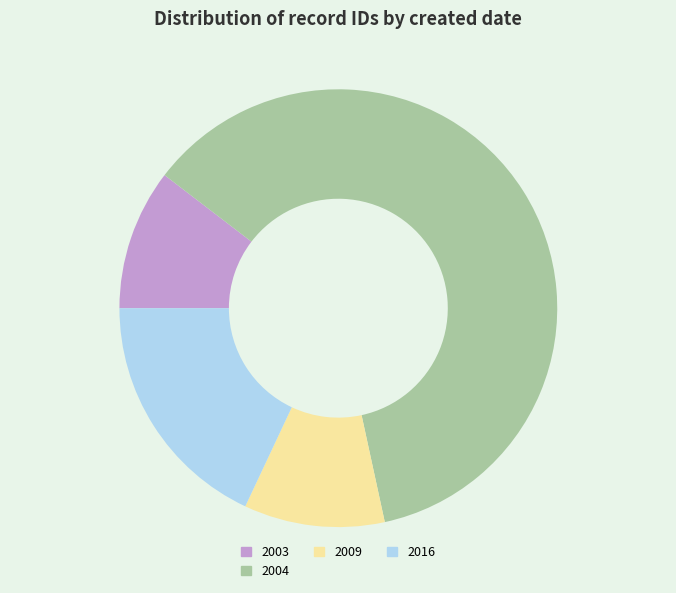

How many slices are in this pie chart?

4